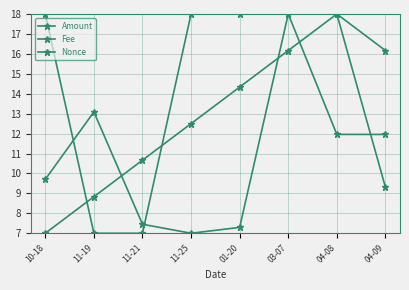

Rank the series by their maximum value, from lowest to highest.

Amount, Fee, Nonce